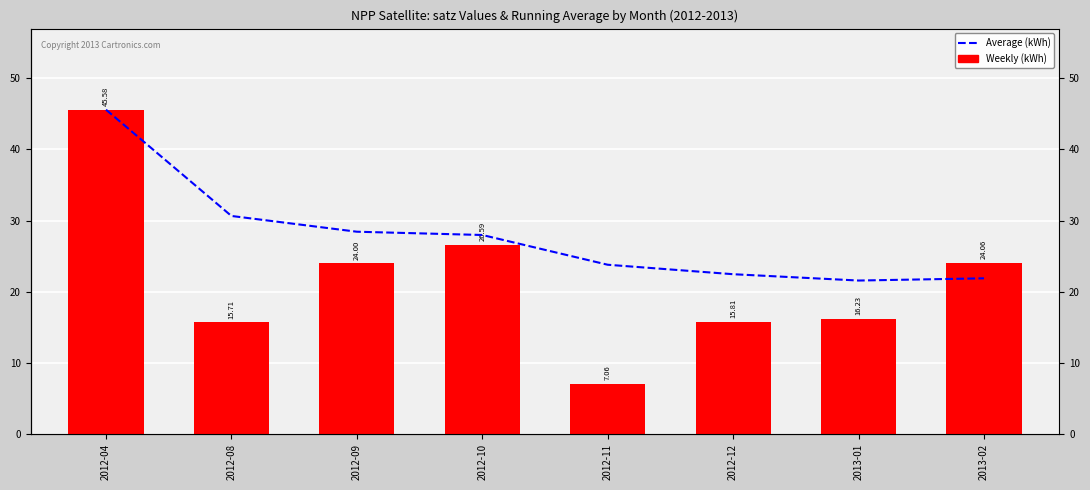

True or false: Weekly (kWh) has a value of 8.0 at 2012-08.

False